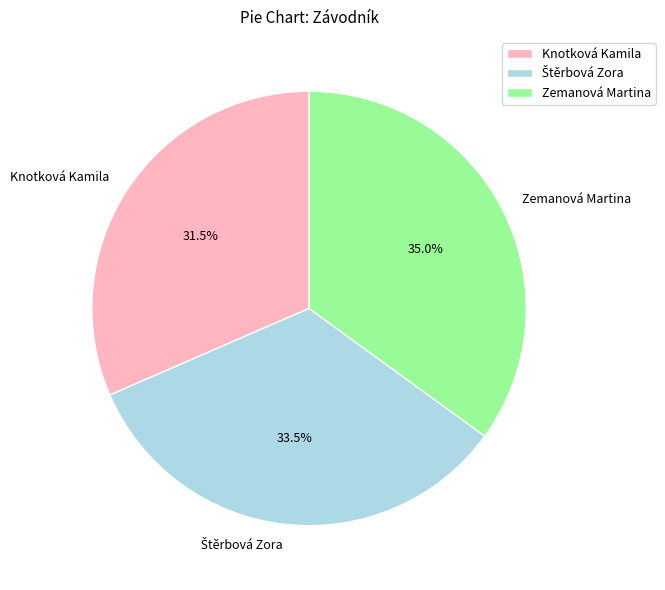

Is there a majority slice in this chart?

No